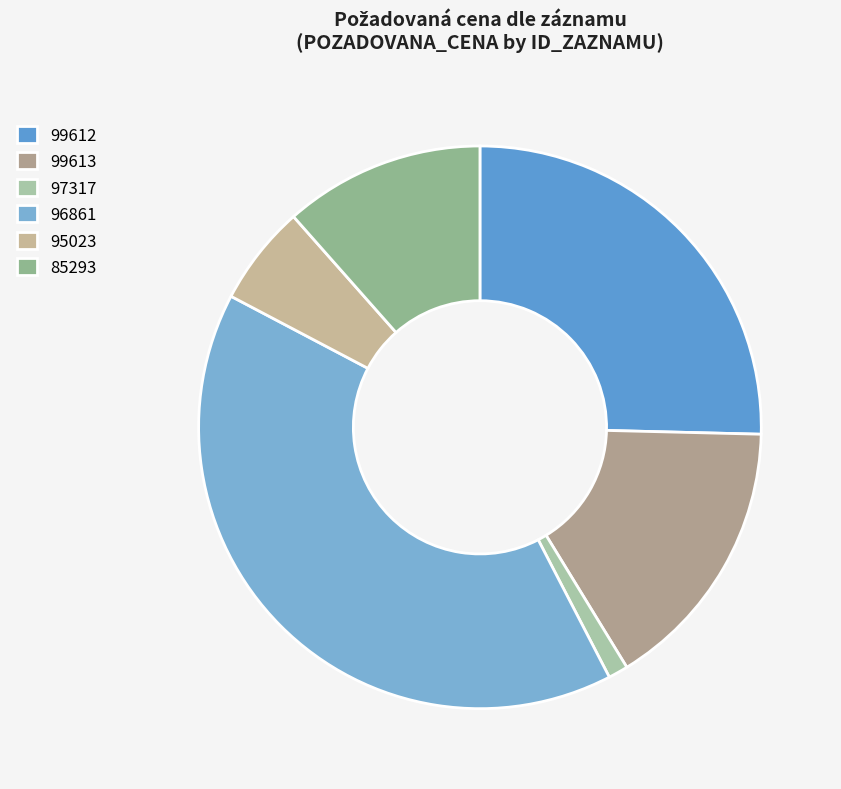

Which category has the biggest portion of the pie?

96861